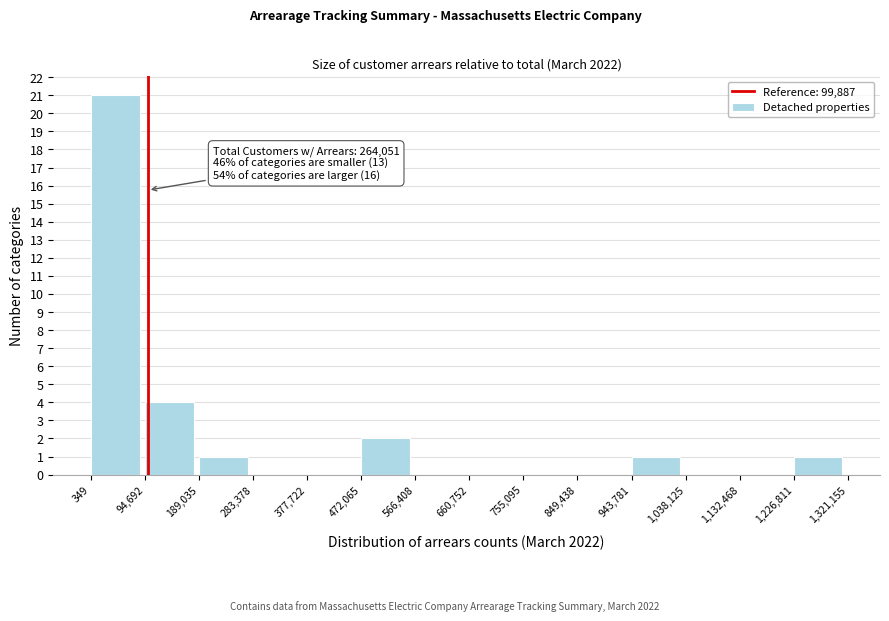

Which range on the x-axis has the tallest bar?

349 to 94,692